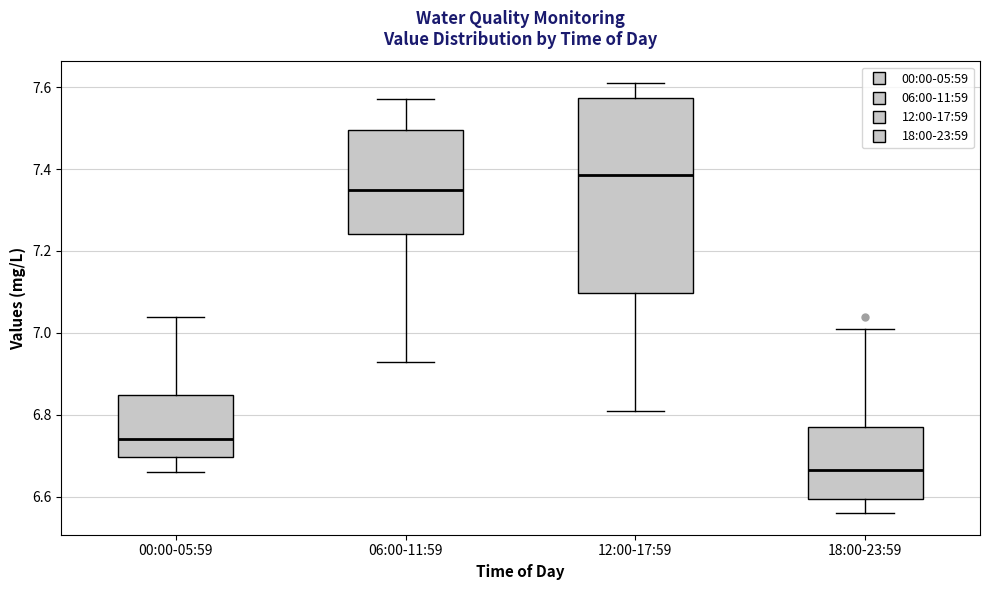

Where is the lower edge of the box for 00:00-05:59 on the y-axis? The values are not printed on the chart, so give them approximately, as read against the axis.

6.70